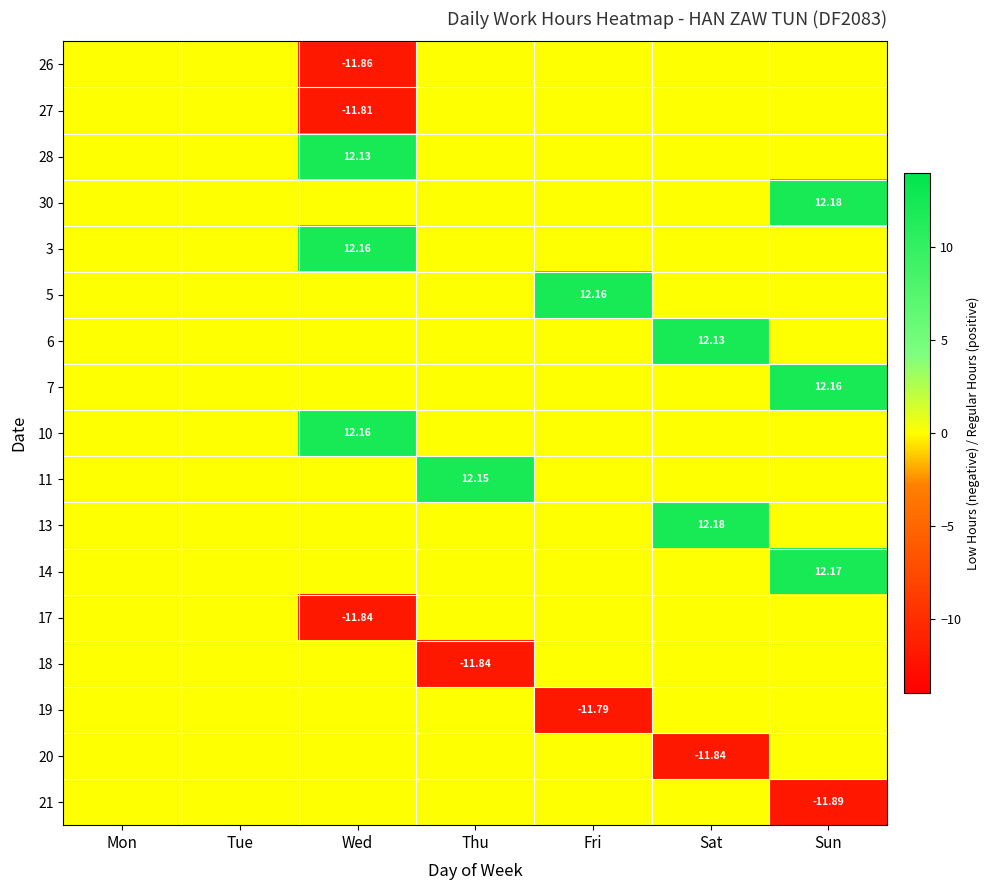

Where is 17 nearest to the value -5?

Mon